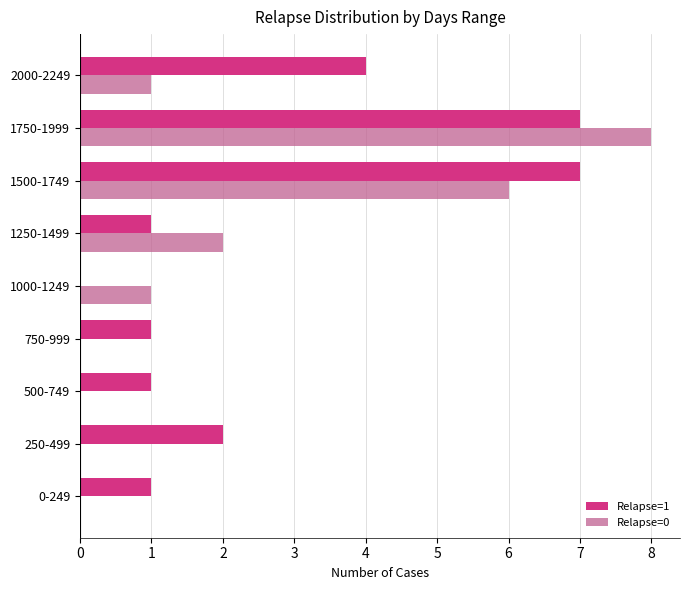

Count the Relapse=0 values in the range 0 to 2.

7